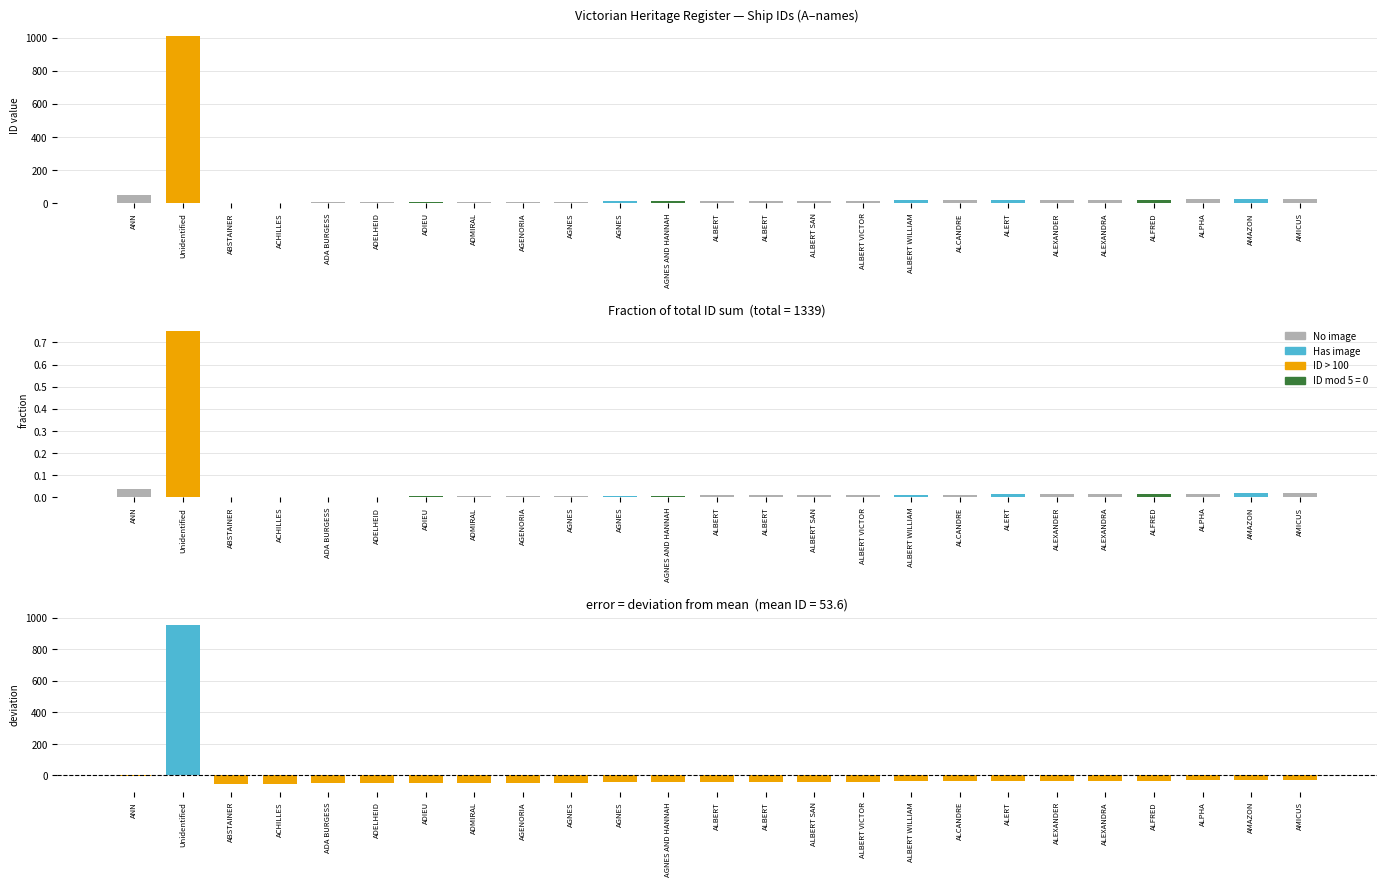

Reading right to left, transcribe all the data shown in this chart.

ID: 24.0	23.0	22.0	20.0	19.0	18.0	17.0	16.0	15.0	14.0	13.0	12.0	11.0	10.0	9.0	8.0	7.0	6.0	5.0	4.0	3.0	2.0	1.0	1009.0	51.0
Fraction of total ID: 0.0	0.0	0.0	0.0	0.0	0.0	0.0	0.0	0.0	0.0	0.0	0.0	0.0	0.0	0.0	0.0	0.0	0.0	0.0	0.0	0.0	0.0	0.0	0.8	0.0
Deviation from mean: -29.6	-30.6	-31.6	-33.6	-34.6	-35.6	-36.6	-37.6	-38.6	-39.6	-40.6	-41.6	-42.6	-43.6	-44.6	-45.6	-46.6	-47.6	-48.6	-49.6	-50.6	-51.6	-52.6	955.4	-2.6